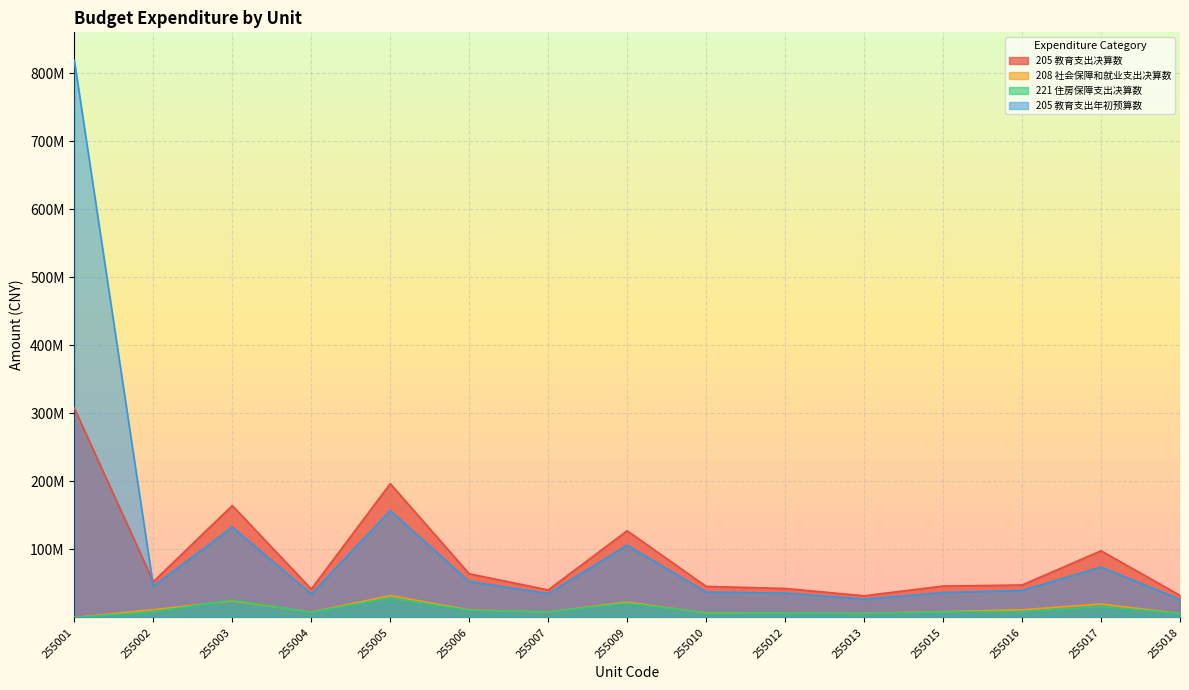

What is the difference between the highest and lowest values at 255017?

82059232.9